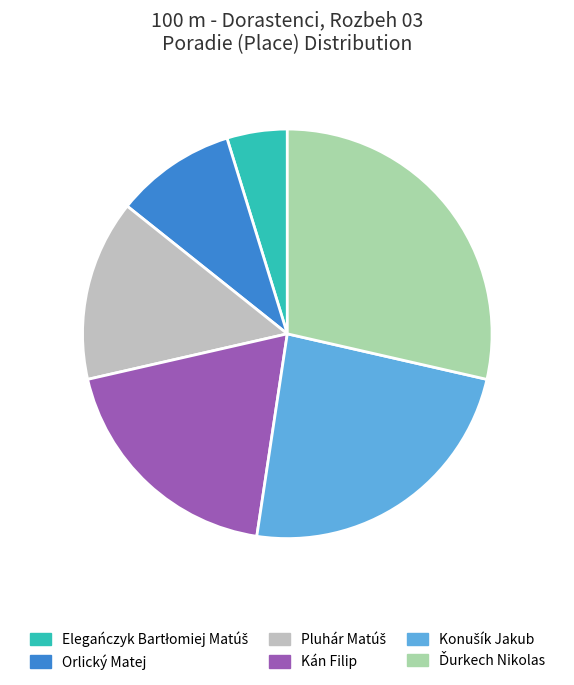

Does Kán Filip represent more than half of the total?

No